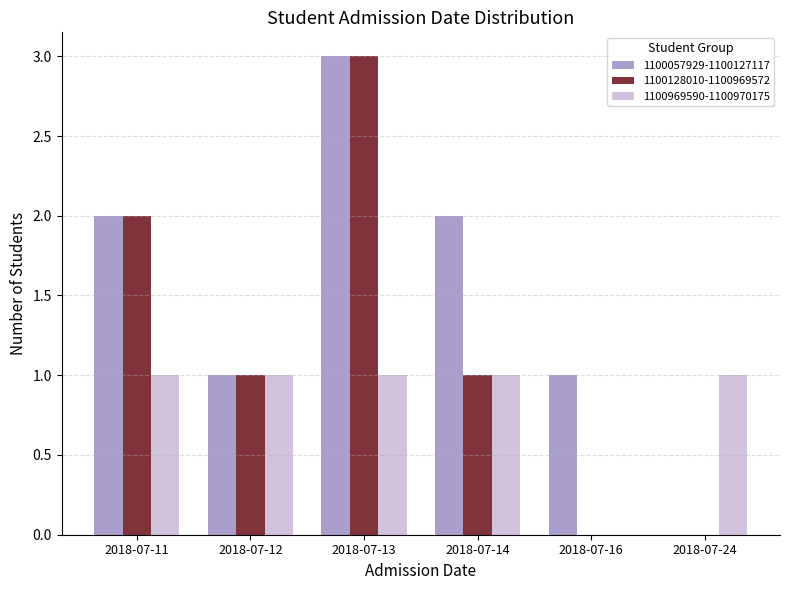

Reading left to right, list all the values displayed in this chart.

1100057929-1100127117: 2018-07-11=2	2018-07-12=1	2018-07-13=3	2018-07-14=2	2018-07-16=1	2018-07-24=0
1100128010-1100969572: 2018-07-11=2	2018-07-12=1	2018-07-13=3	2018-07-14=1	2018-07-16=0	2018-07-24=0
1100969590-1100970175: 2018-07-11=1	2018-07-12=1	2018-07-13=1	2018-07-14=1	2018-07-16=0	2018-07-24=1